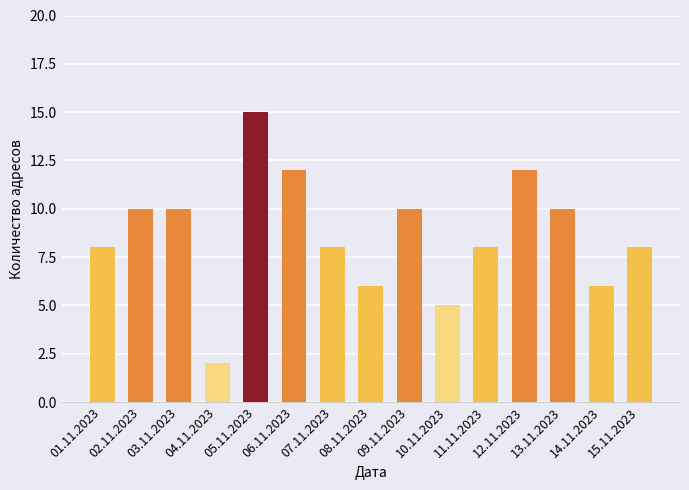

Between 10.11.2023 and 13.11.2023, which is larger?

13.11.2023